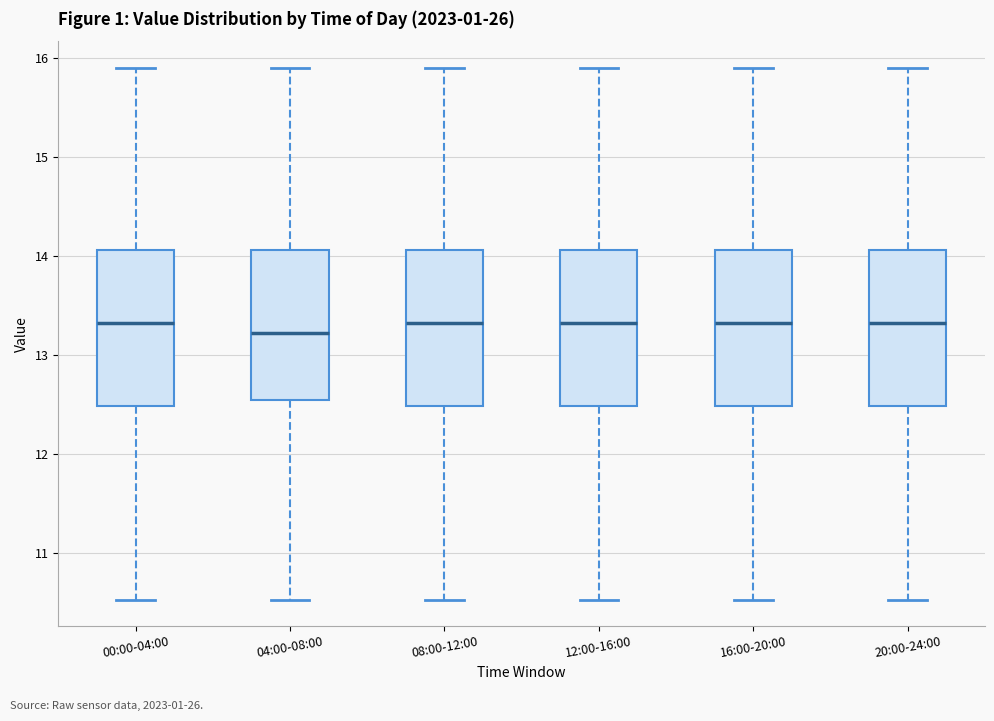

Where does the lower whisker of the box for 00:00-04:00 end on the y-axis? The values are not printed on the chart, so give them approximately, as read against the axis.

10.5